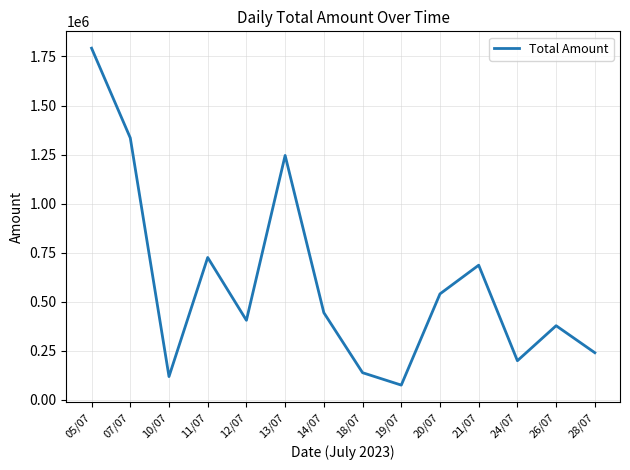

Which category has the lowest value across all series?

19/07